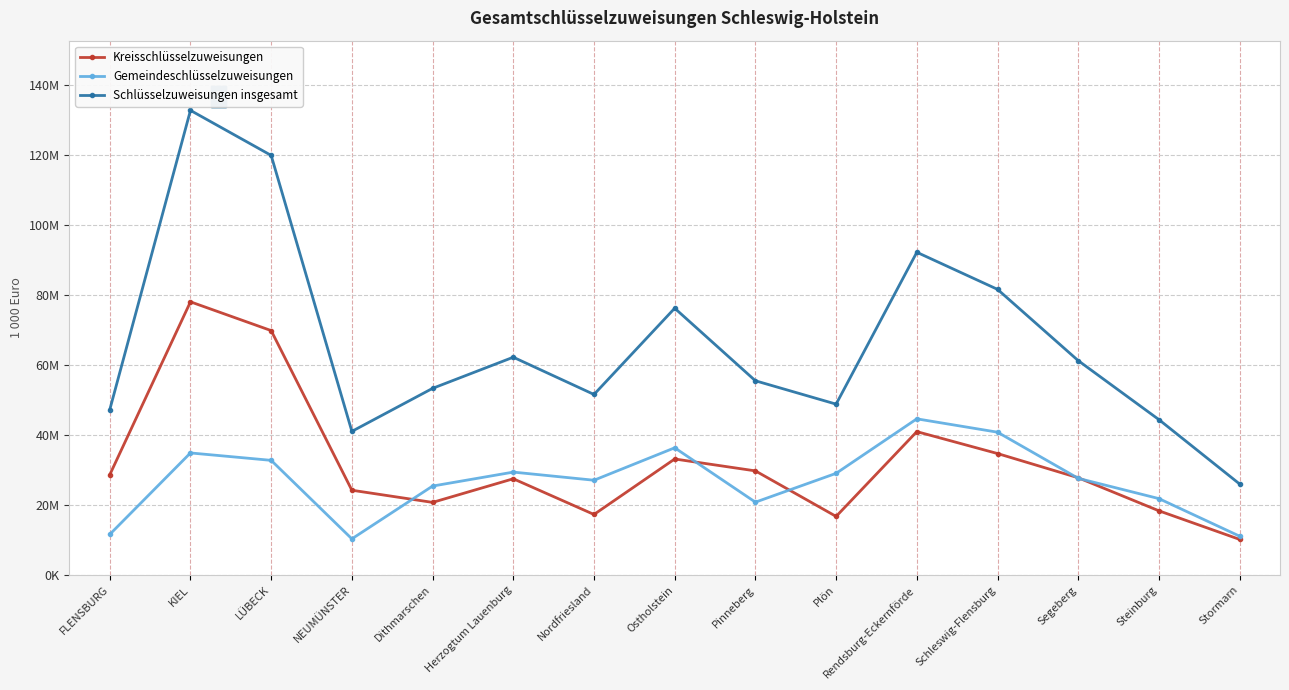

Reading left to right, list all the values displayed in this chart.

Kreisschlüsselzuweisungen: 28658.0	78100.0	69875.0	24248.0	20770.0	27523.0	17318.0	33178.0	29776.0	16762.0	41000.0	34734.0	27811.0	18364.0	10190.0
Gemeindeschlüsselzuweisungen: 11620.0	34906.0	32788.0	10350.0	25440.0	29429.0	27104.0	36376.0	20834.0	29075.0	44655.0	40837.0	27646.0	21849.0	11109.0
Schlüsselzuweisungen insgesamt: 47255.0	132822.7	119952.3	41069.4	53367.6	62268.0	51619.3	76268.7	55531.8	48855.4	92262.7	81662.8	61287.4	44423.3	26022.4